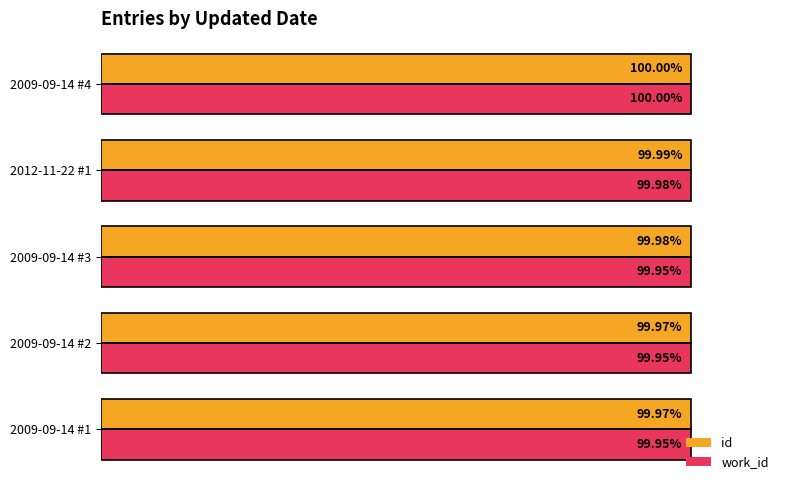

List the series in order of their overall mean, highest first.

id, work_id